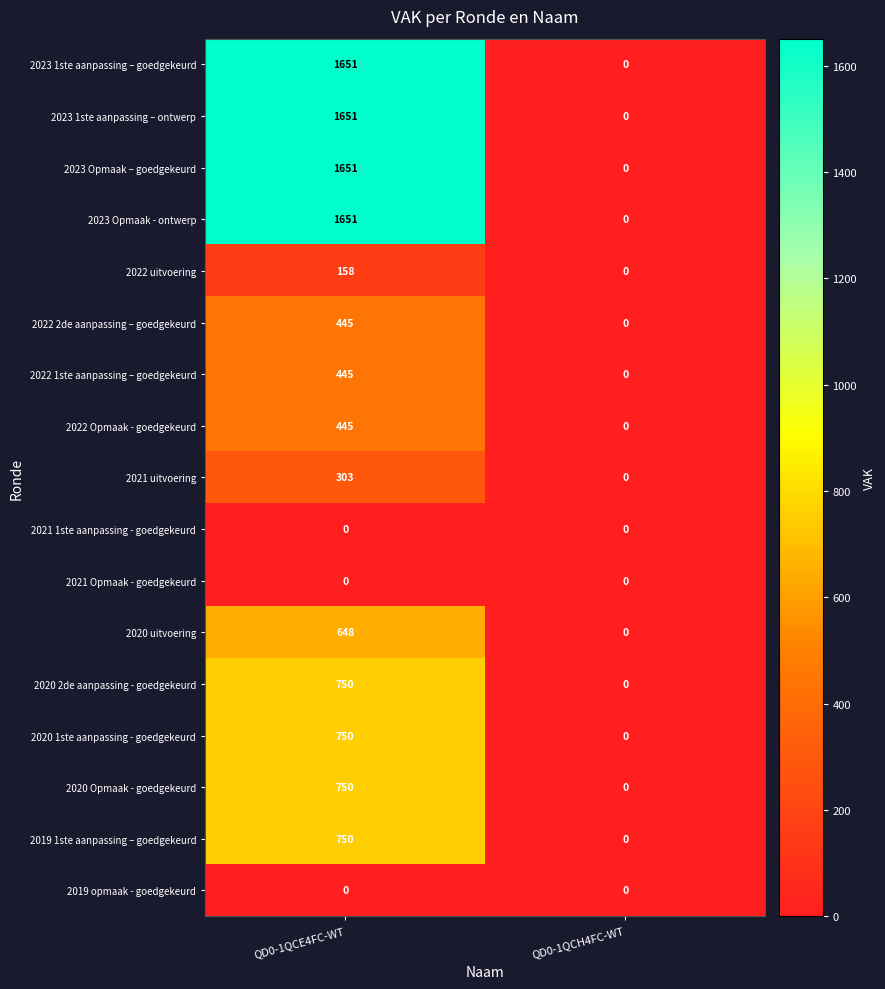

The 2023 Opmaak - ontwerp series shows 761 at QD0-1QCH4FC-WT. True or false?

False